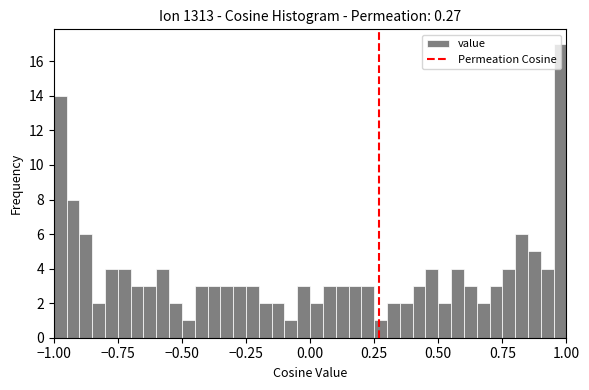

Read against the x-axis, roughly where is the centre of the tallest bar?

1.00